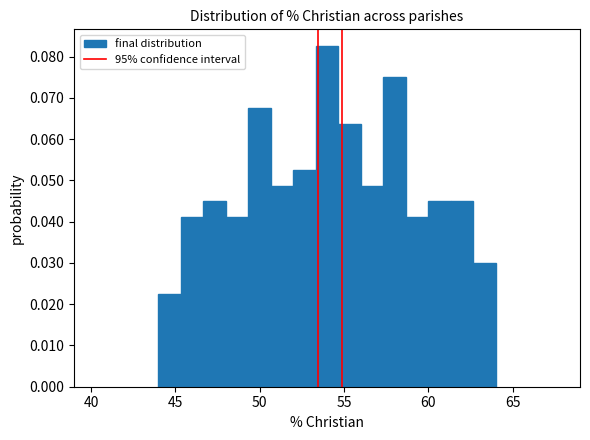

Read against the x-axis, roughly where is the centre of the tallest bar?

54.0